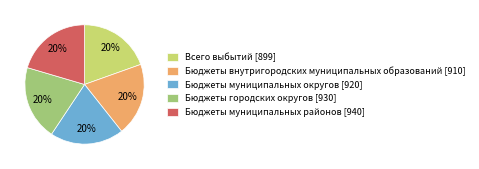

Count the number of slices in the pie.

5